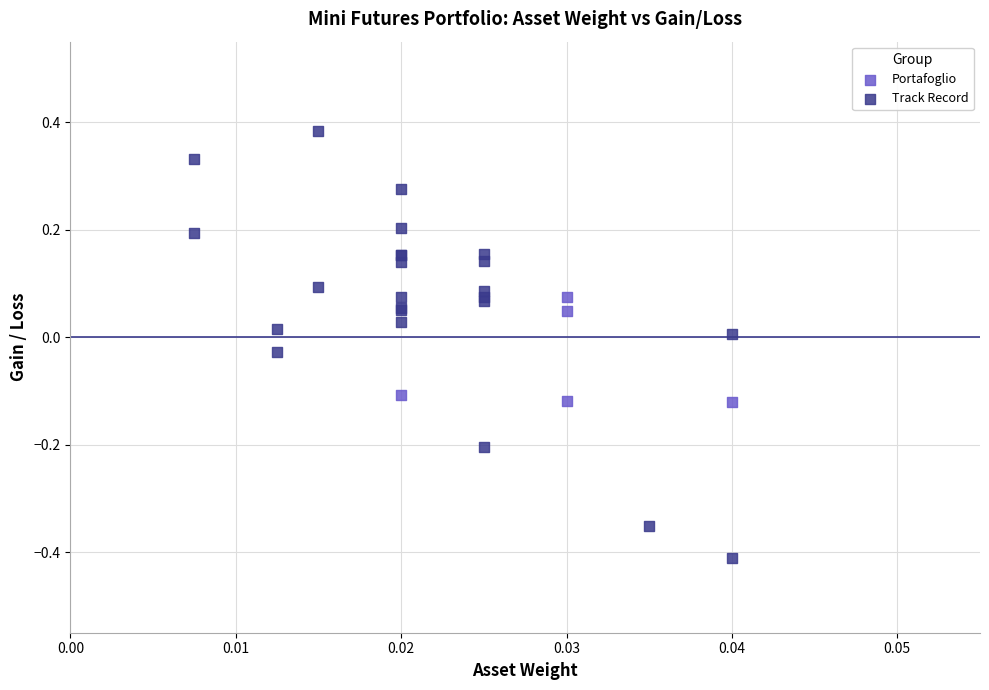

Which series has the largest Y range (max minus min)?

Track Record